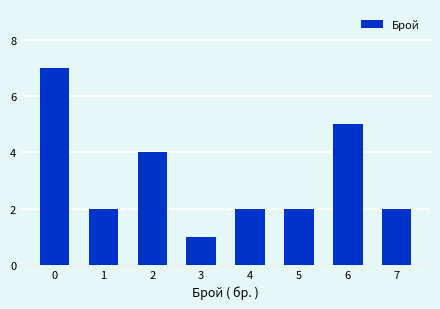

What is the minimum value shown in the chart?

1